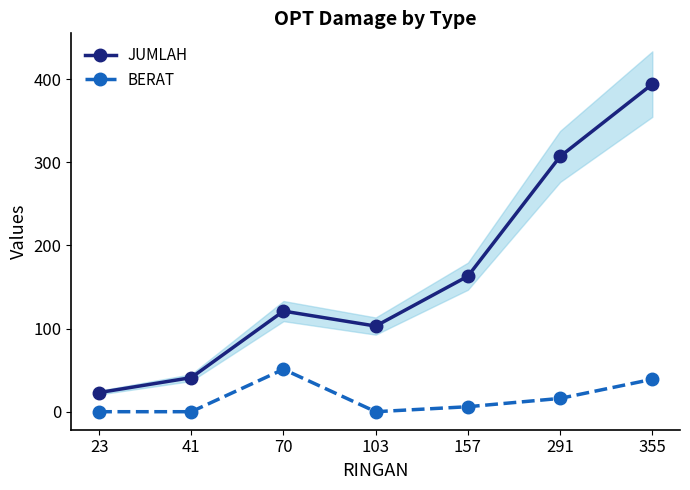

Where is BERAT nearest to the value 25?

291